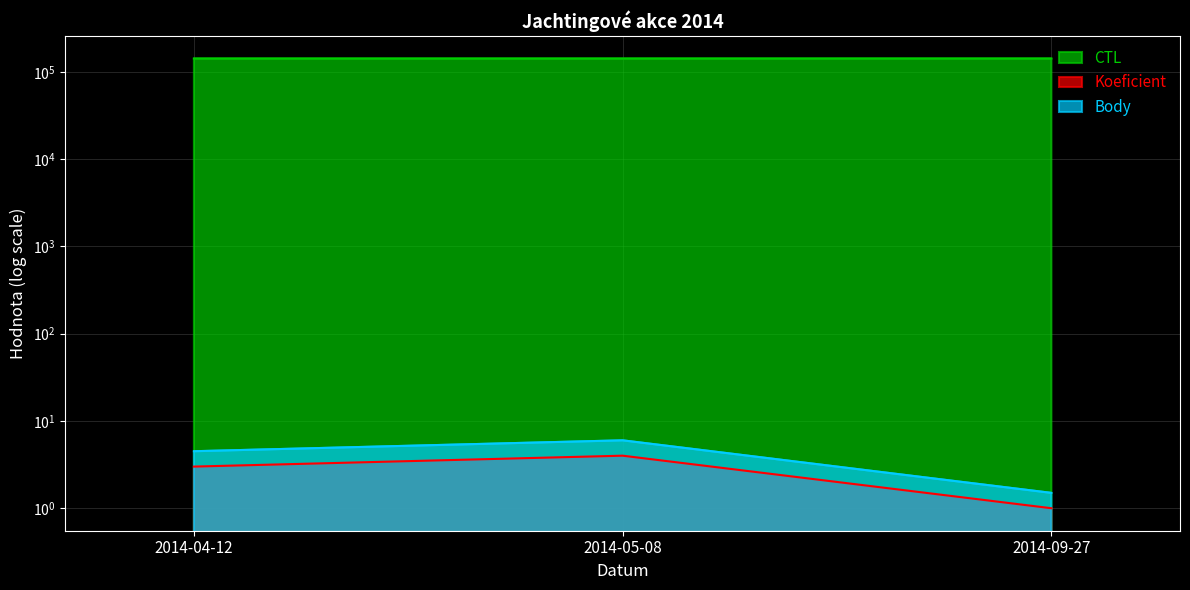

What is the value of the Body point at the 3rd from the left?

1.5